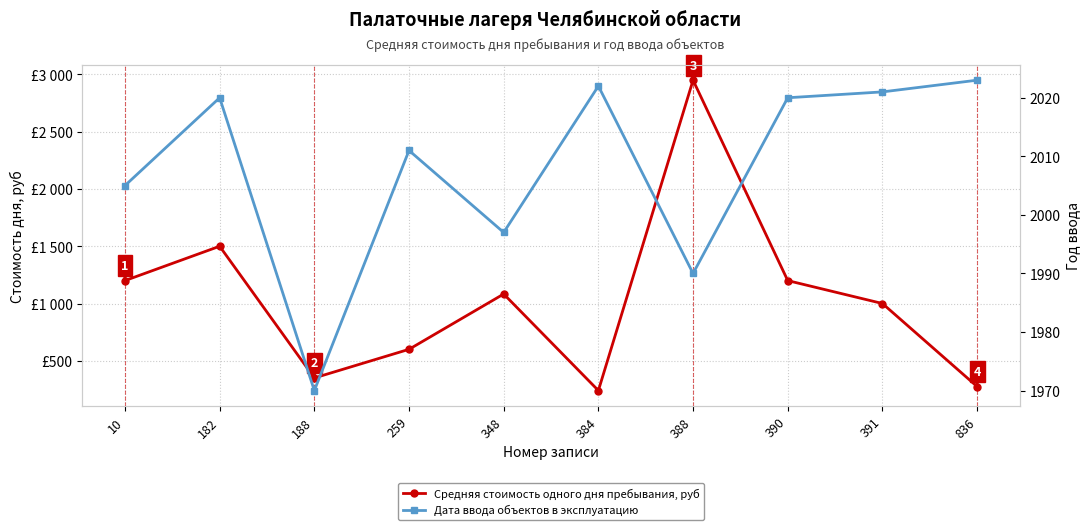

How many distinct data groups are displayed?

2